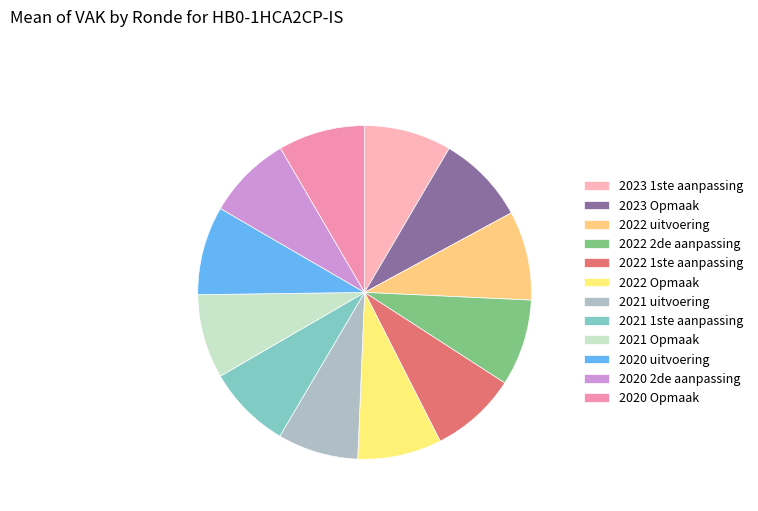

What percentage is the 2021 1ste aanpassing slice, to the nearest percent?

8%